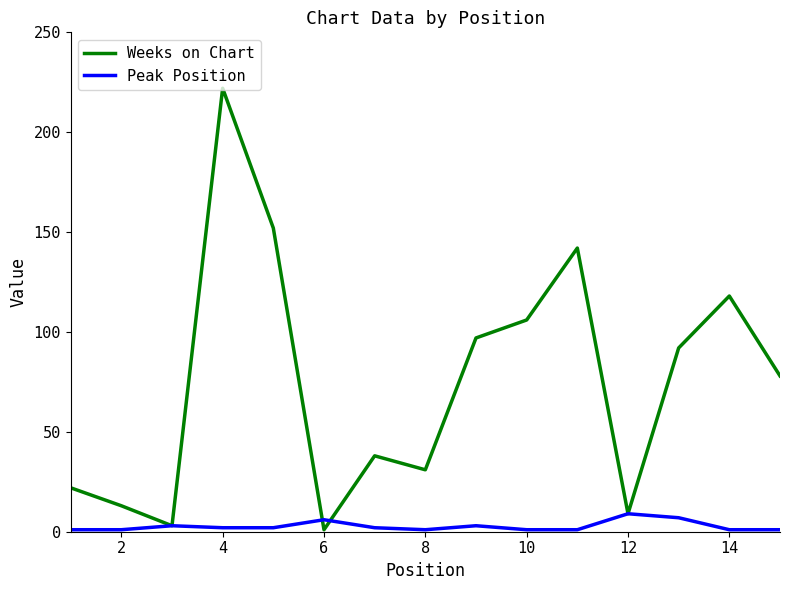

In Peak Position, how many points are higher than both neighbors (excluding endpoints)?

4